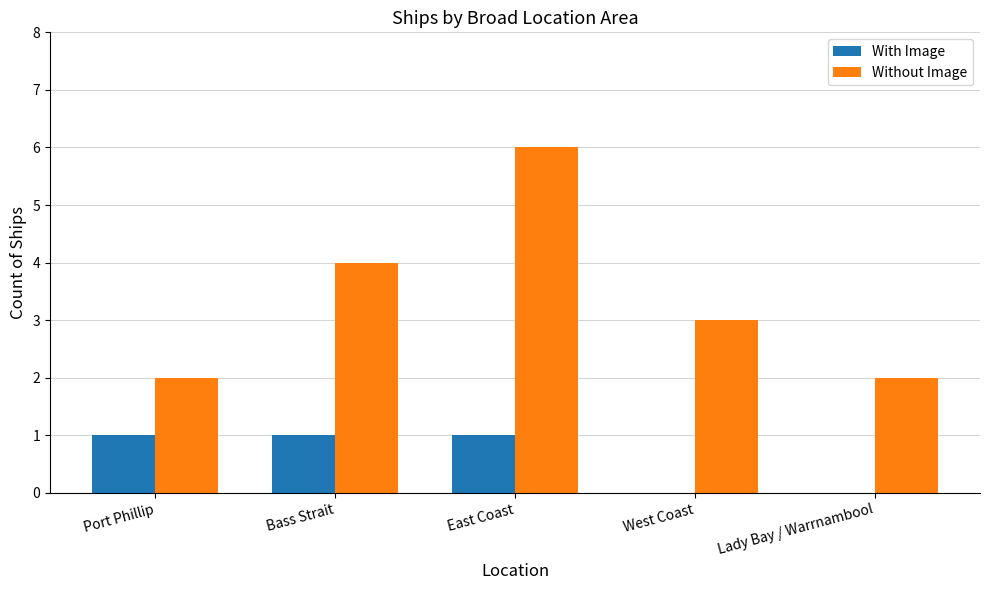

Between Bass Strait and East Coast, which series saw the biggest shift?

Without Image